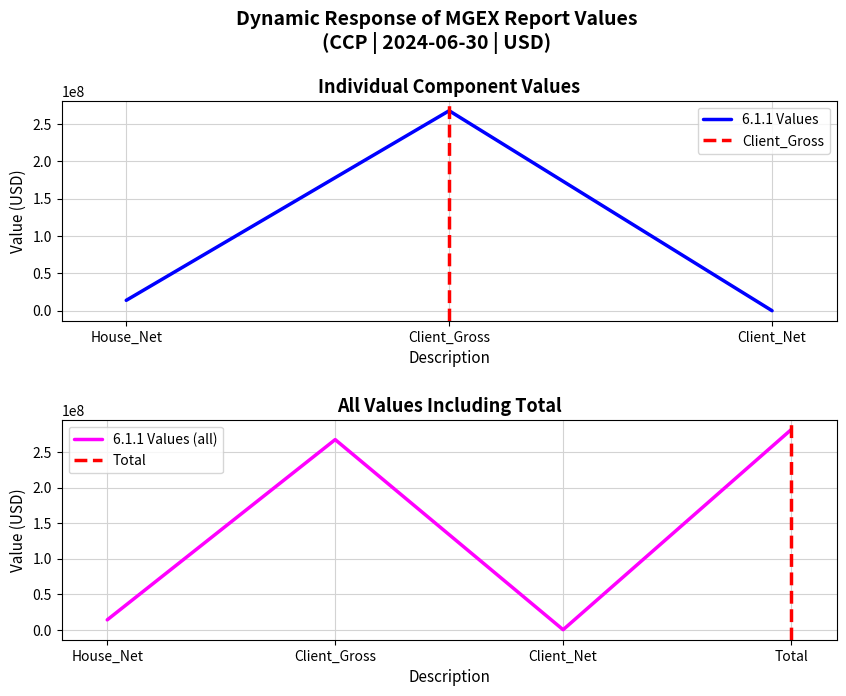

Rank the categories by value from lowest to highest.

Client_Net, House_Net, Client_Gross, Total